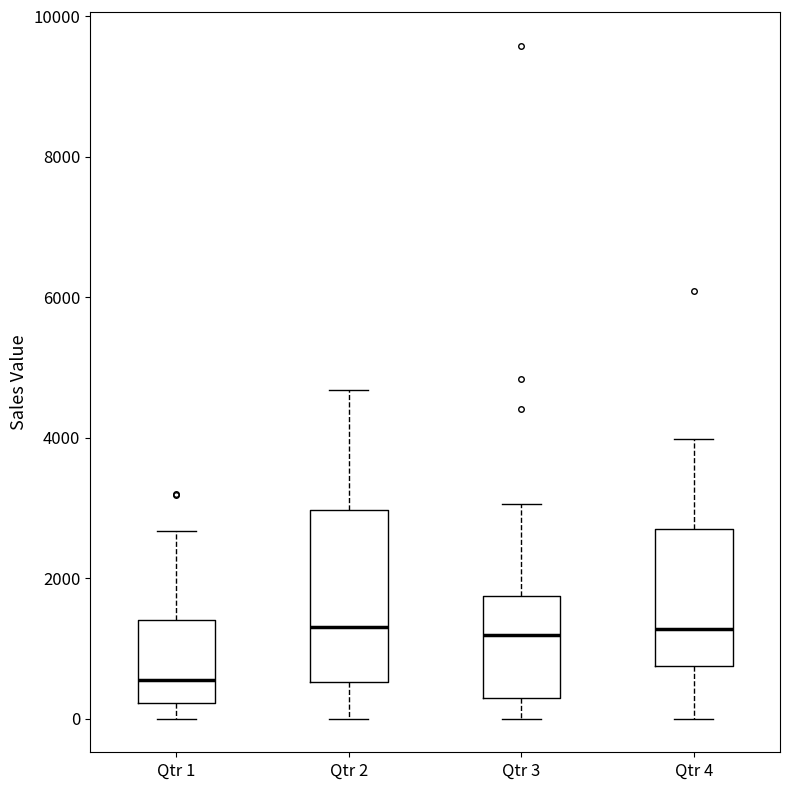

Reading left to right, transcribe this box plot: for each box, give where its median line is, the range the box spans, and where its two whiskers end, as read against the y-axis. The values are not printed on the chart, so give them approximately, as read against the axis.

Qtr 1: median 600, box 200 to 1400, whiskers 0 to 2600
Qtr 2: median 1400, box 600 to 3000, whiskers 0 to 4600
Qtr 3: median 1200, box 200 to 1800, whiskers 0 to 3000
Qtr 4: median 1200, box 800 to 2600, whiskers 0 to 4000